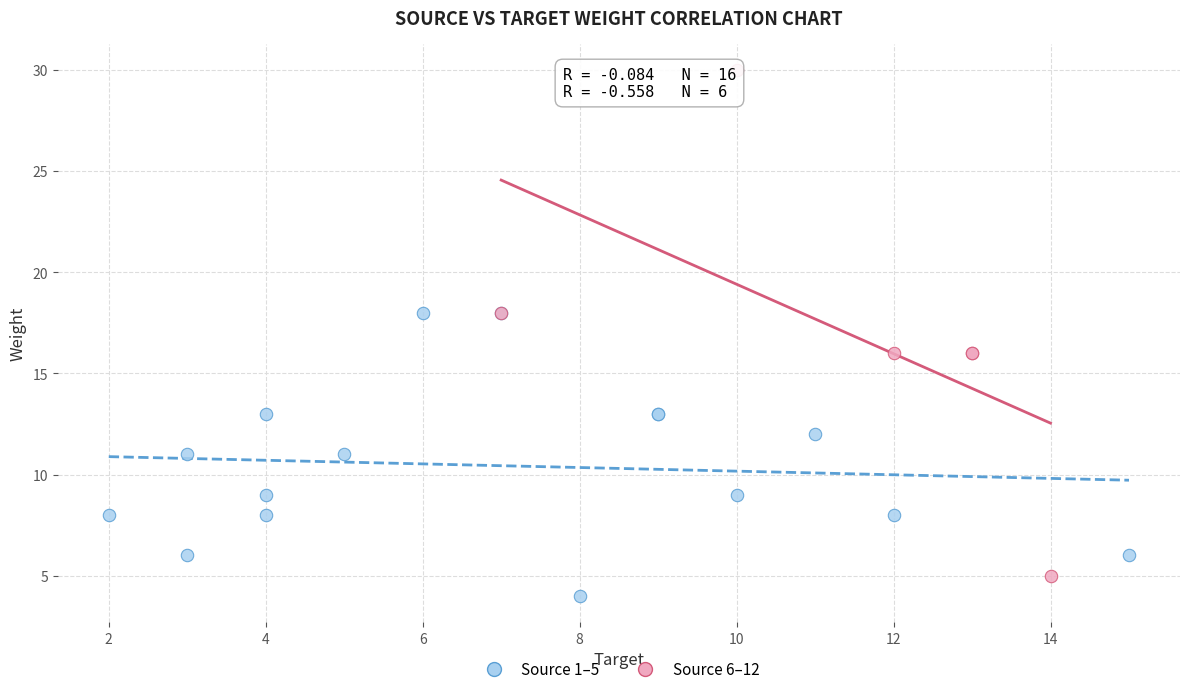

What are all the series names shown in the legend?

Source 1–5, Source 6–12